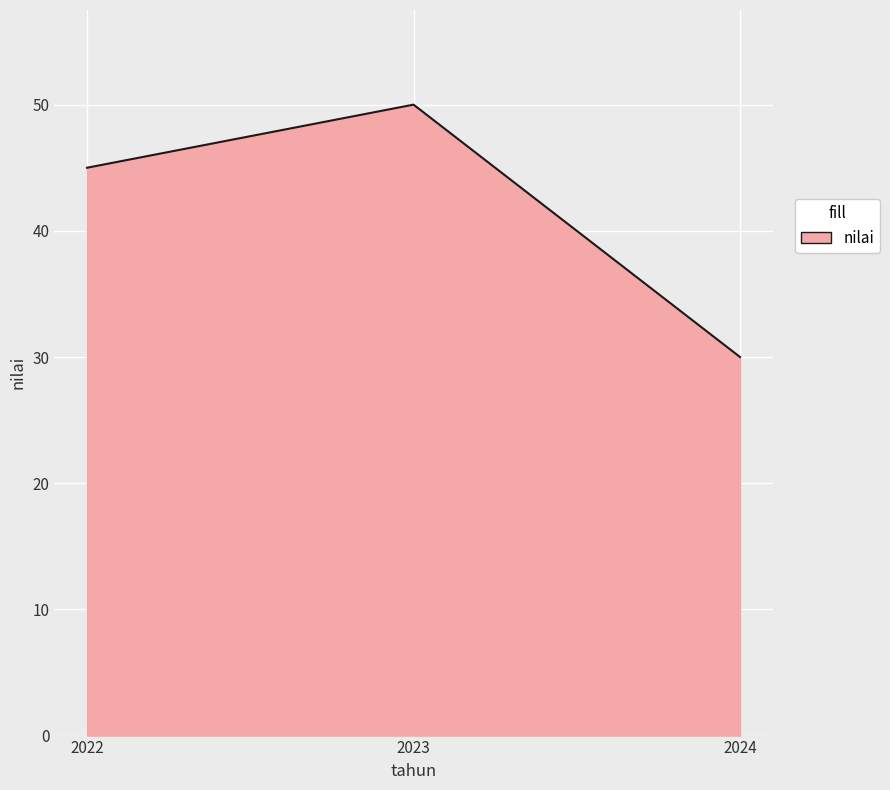

What is the average value?

42